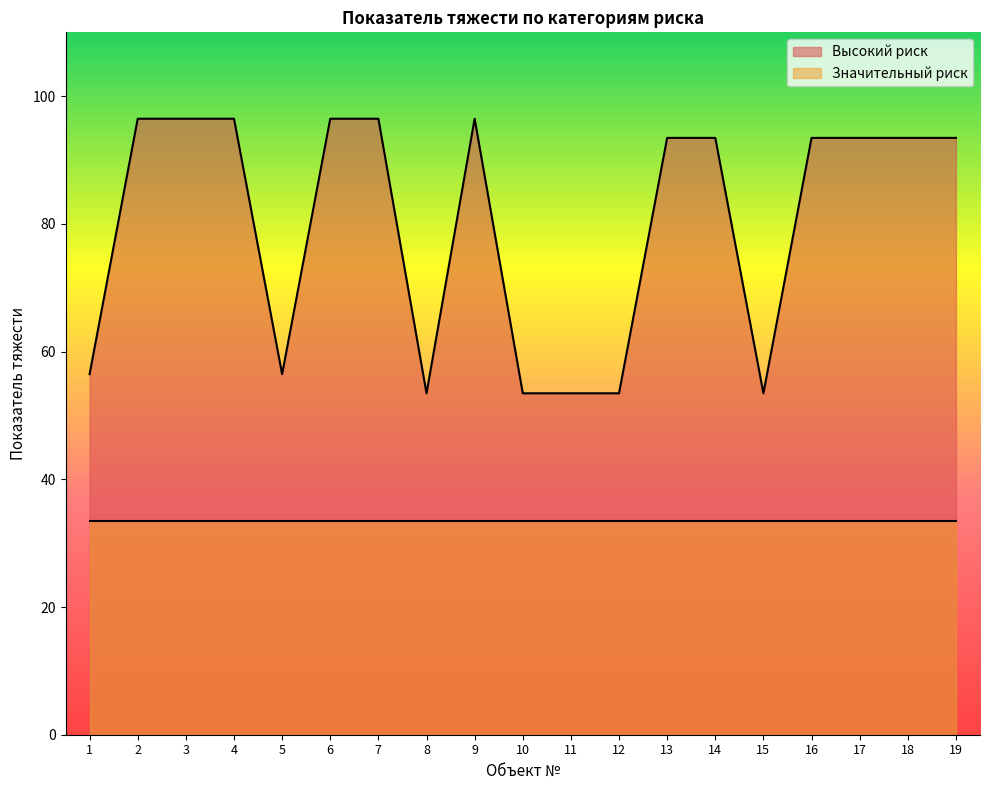

What is the maximum value for Высокий риск?

96.5